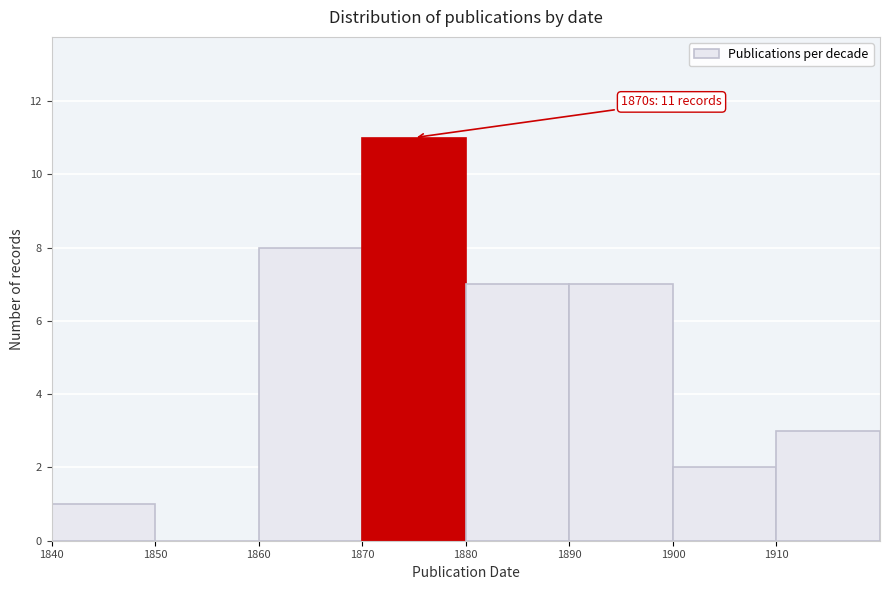

Which range on the x-axis has the tallest bar?

1870 to 1880